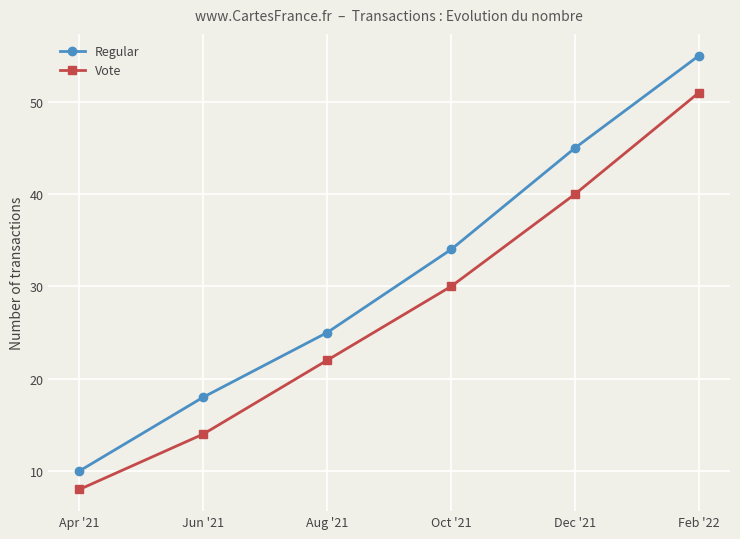

How many Regular values are between 18 and 45?

4